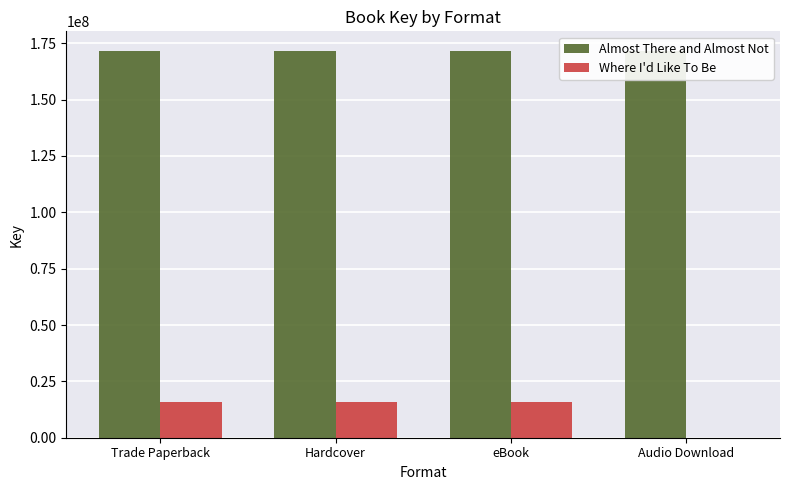

What is the value of the Almost There and Almost Not bar at the 1st from the left?

171714871